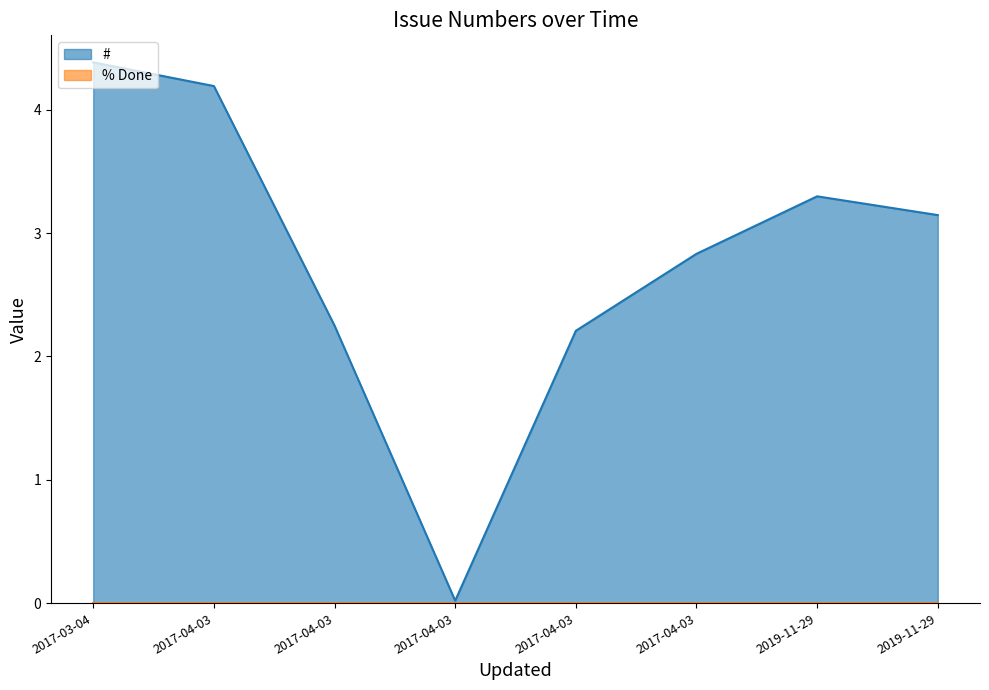

List the labels in order of value, largest first.

2017-03-04, 2017-04-03, 2019-11-29, 2019-11-29, 2017-04-03, 2017-04-03, 2017-04-03, 2017-04-03